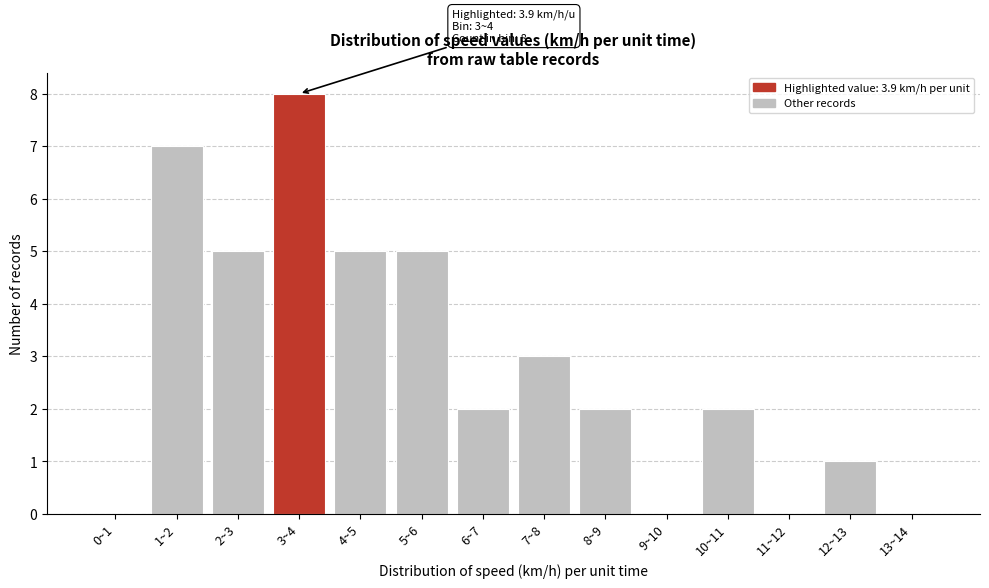

Reading left to right, extract all data points from this chart.

0~1=0	1~2=7	2~3=5	3~4=8	4~5=5	5~6=5	6~7=2	7~8=3	8~9=2	9~10=0	10~11=2	11~12=0	12~13=1	13~14=0